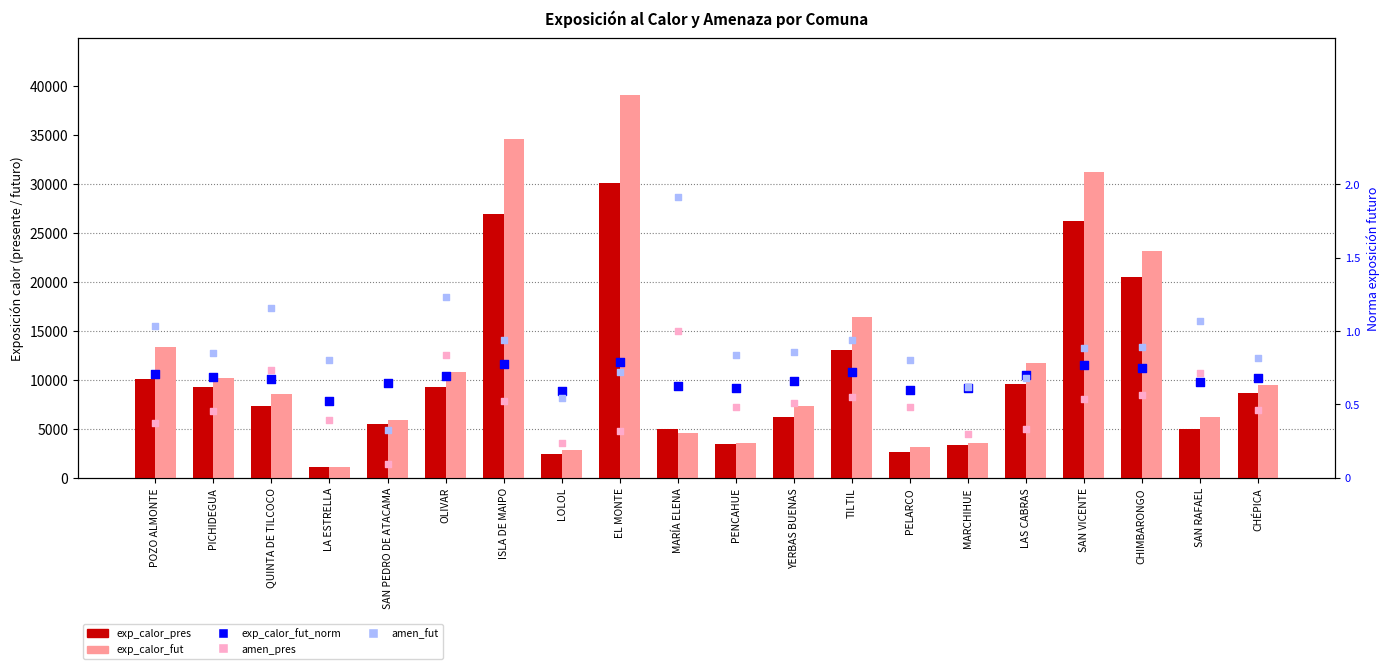

Is the value of ciudades_addcbit_amen_fut at CHÉPICA greater than the value of ciudades_addcbit_amen_pres at PENCAHUE?

Yes